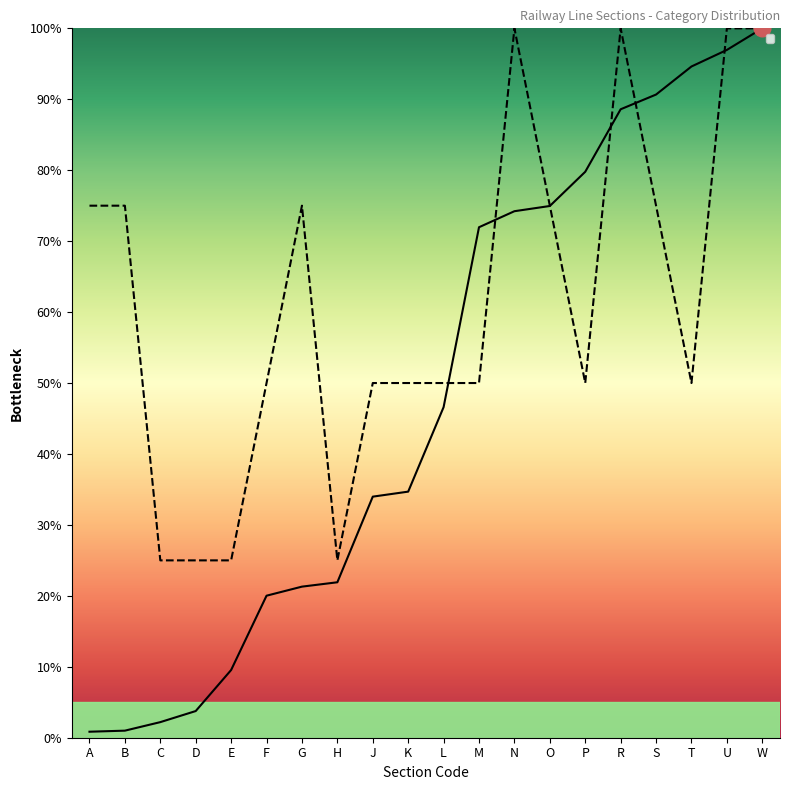

What is the spread (max minus min) of values at F?

30.0